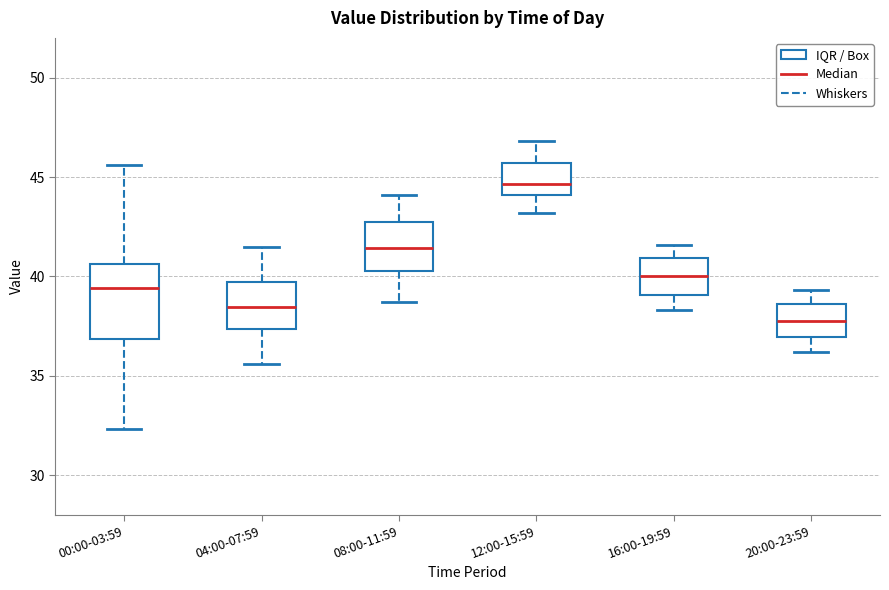

Where is the upper edge of the box for 12:00-15:59 on the y-axis? The values are not printed on the chart, so give them approximately, as read against the axis.

45.5